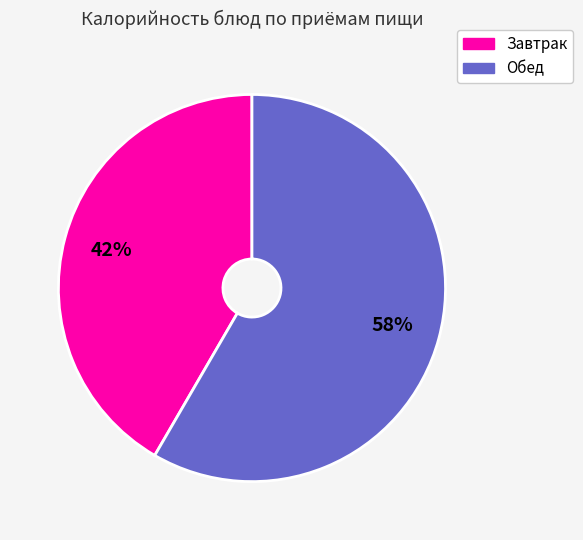

Is there a majority slice in this chart?

Yes